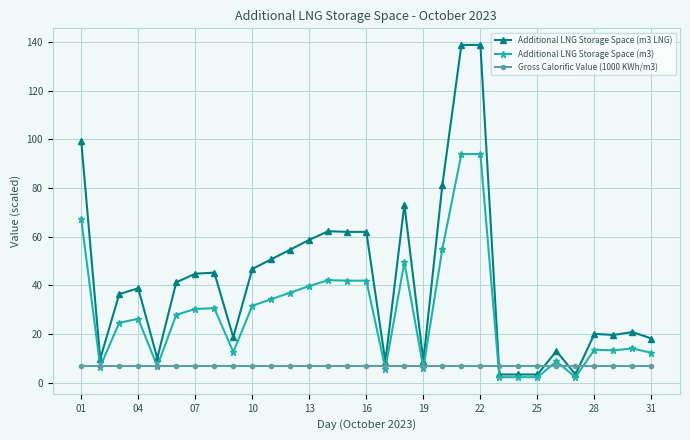

What is the average value of the Additional LNG Storage Space (m3) series?

28.3